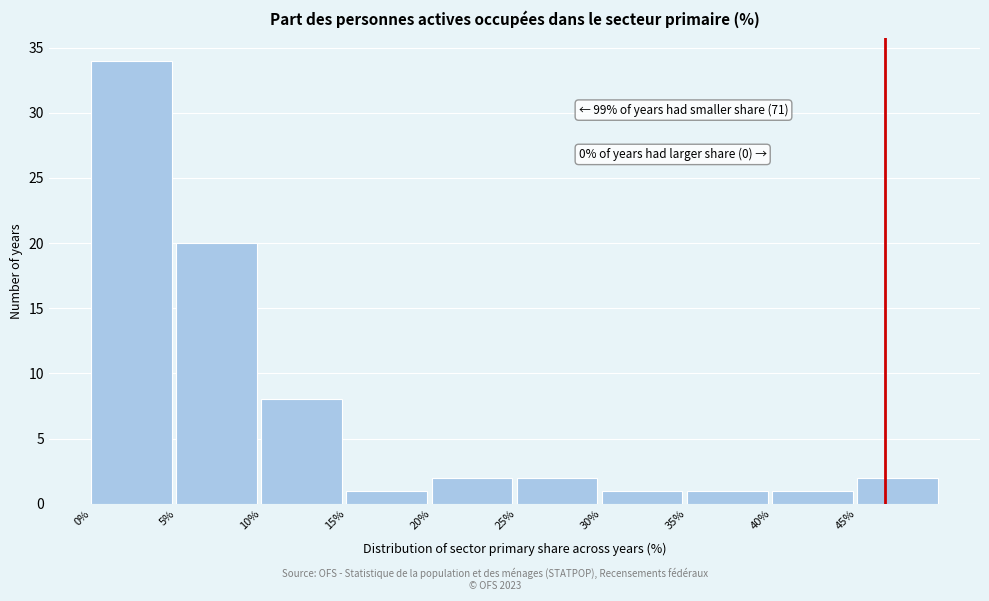

Which range on the x-axis has the tallest bar?

0 to 5